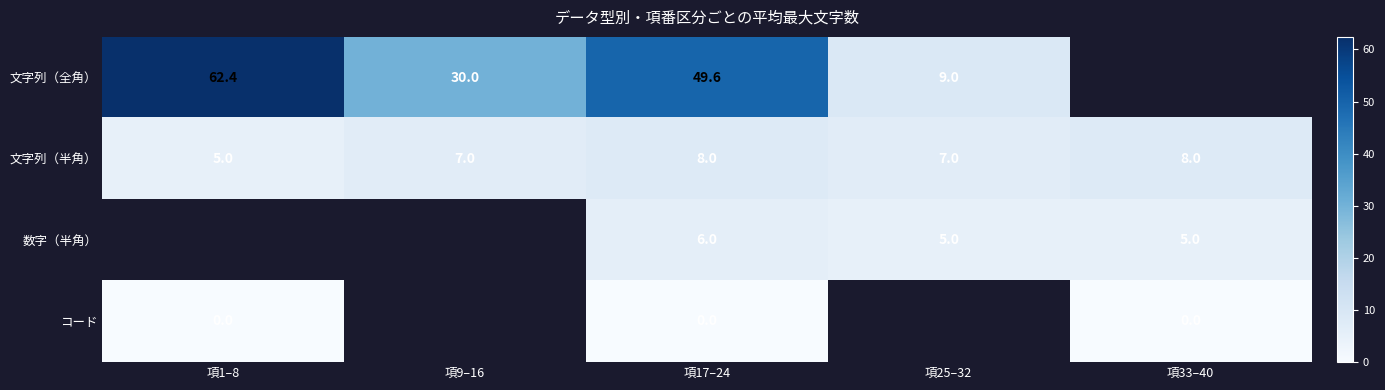

How many categories are shown in the chart?

5